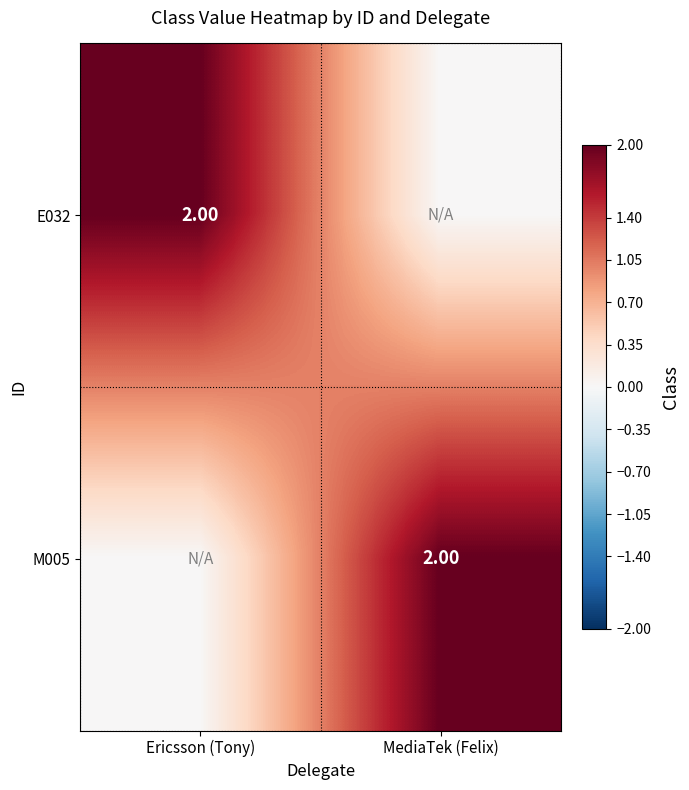

Which category has the lowest value in the M005 series?

Ericsson (Tony)